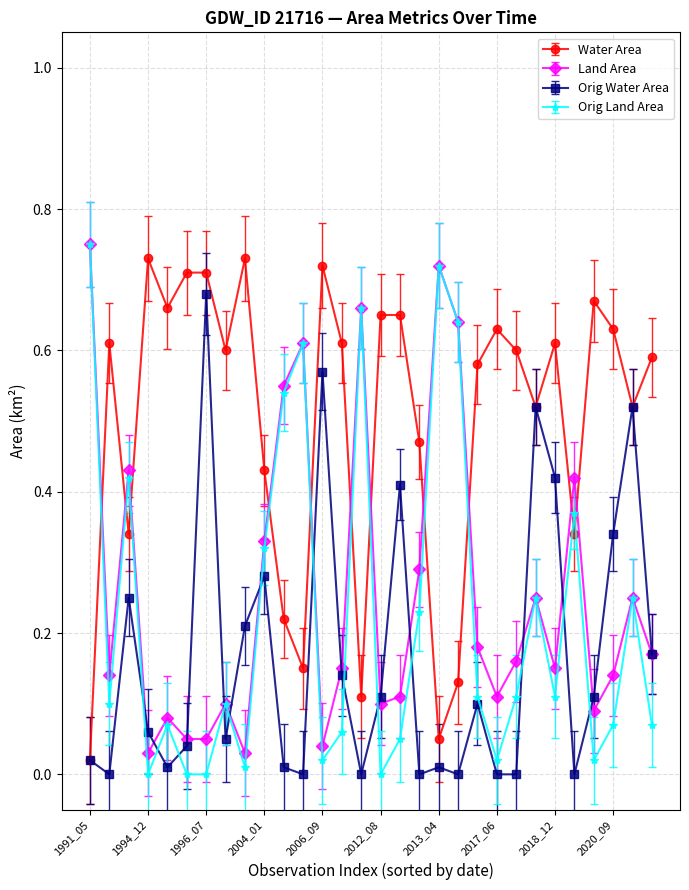

What are all the series names shown in the legend?

Water Area, Land Area, Orig Water Area, Orig Land Area